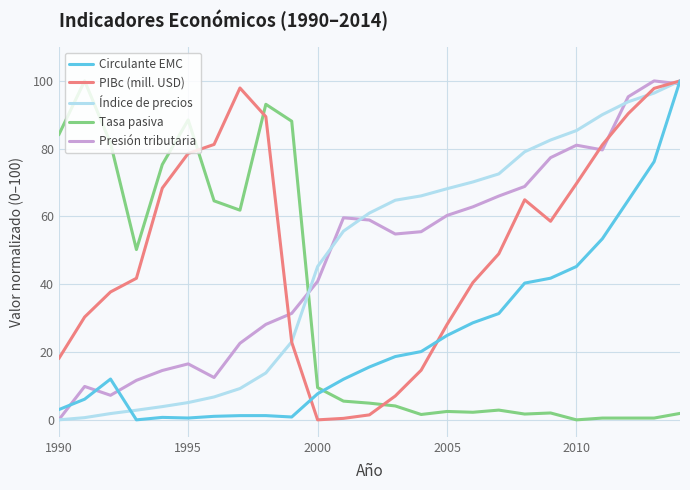

True or false: Tasa pasiva and Presión tributaria cross at least once.

True